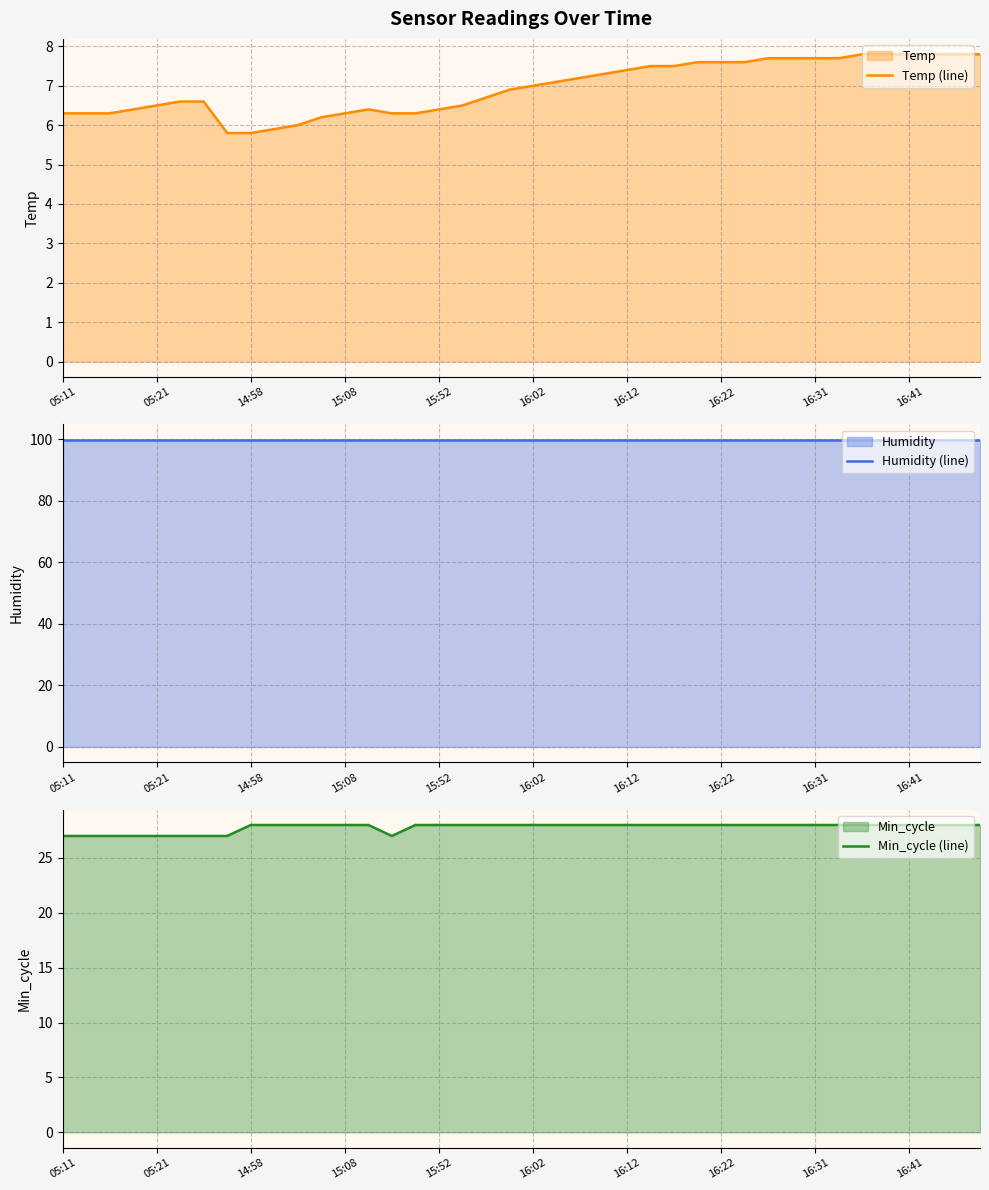

How many interior local peaks does the Temp (line) series have?

1